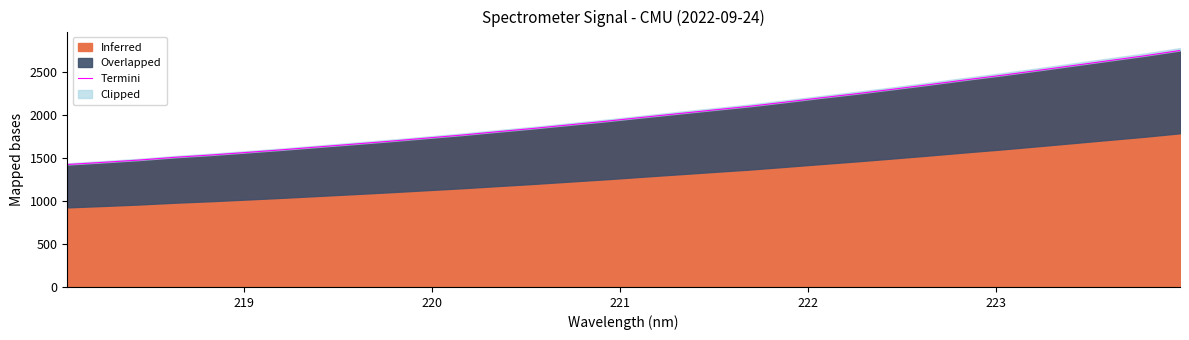

What is the minimum value for Inferred?

1422.0